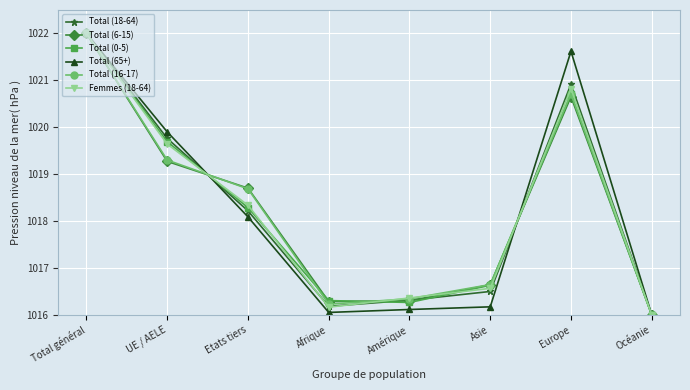

What is the minimum value for Total (65+)?

1016.0